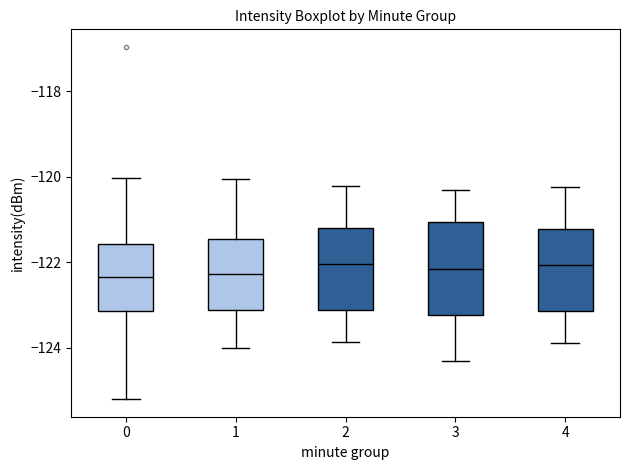

Reading left to right, read every box against the y-axis: the position of its median line, the range the box covers, and the ends of its whiskers. The values are not printed on the chart, so give them approximately, as read against the axis.

0: median -122.4, box -123.2 to -121.6, whiskers -125.2 to -120.0
1: median -122.2, box -123.2 to -121.4, whiskers -124.0 to -120.0
2: median -122.0, box -123.2 to -121.2, whiskers -123.8 to -120.2
3: median -122.2, box -123.2 to -121.0, whiskers -124.4 to -120.4
4: median -122.0, box -123.2 to -121.2, whiskers -124.0 to -120.2